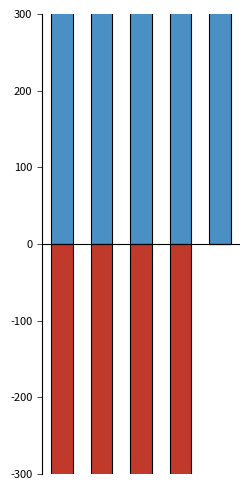

True or false: Trade Paperback has a value of 59431.4 at 2.

True